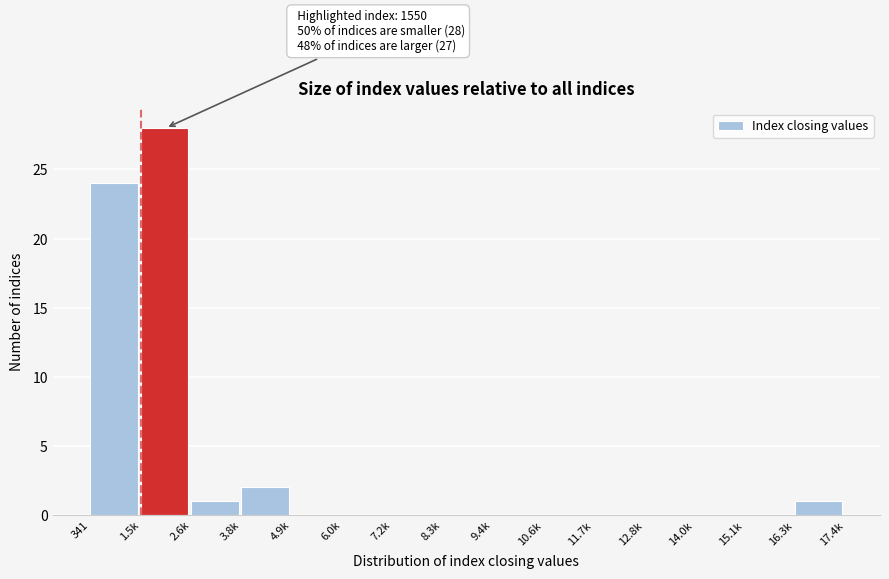

Reading left to right, extract all data points from this chart.

341=24	1.5k=28	2.6k=1	3.8k=2	4.9k=0	6.0k=0	7.2k=0	8.3k=0	9.4k=0	10.6k=0	11.7k=0	12.8k=0	14.0k=0	15.1k=0	16.3k=1